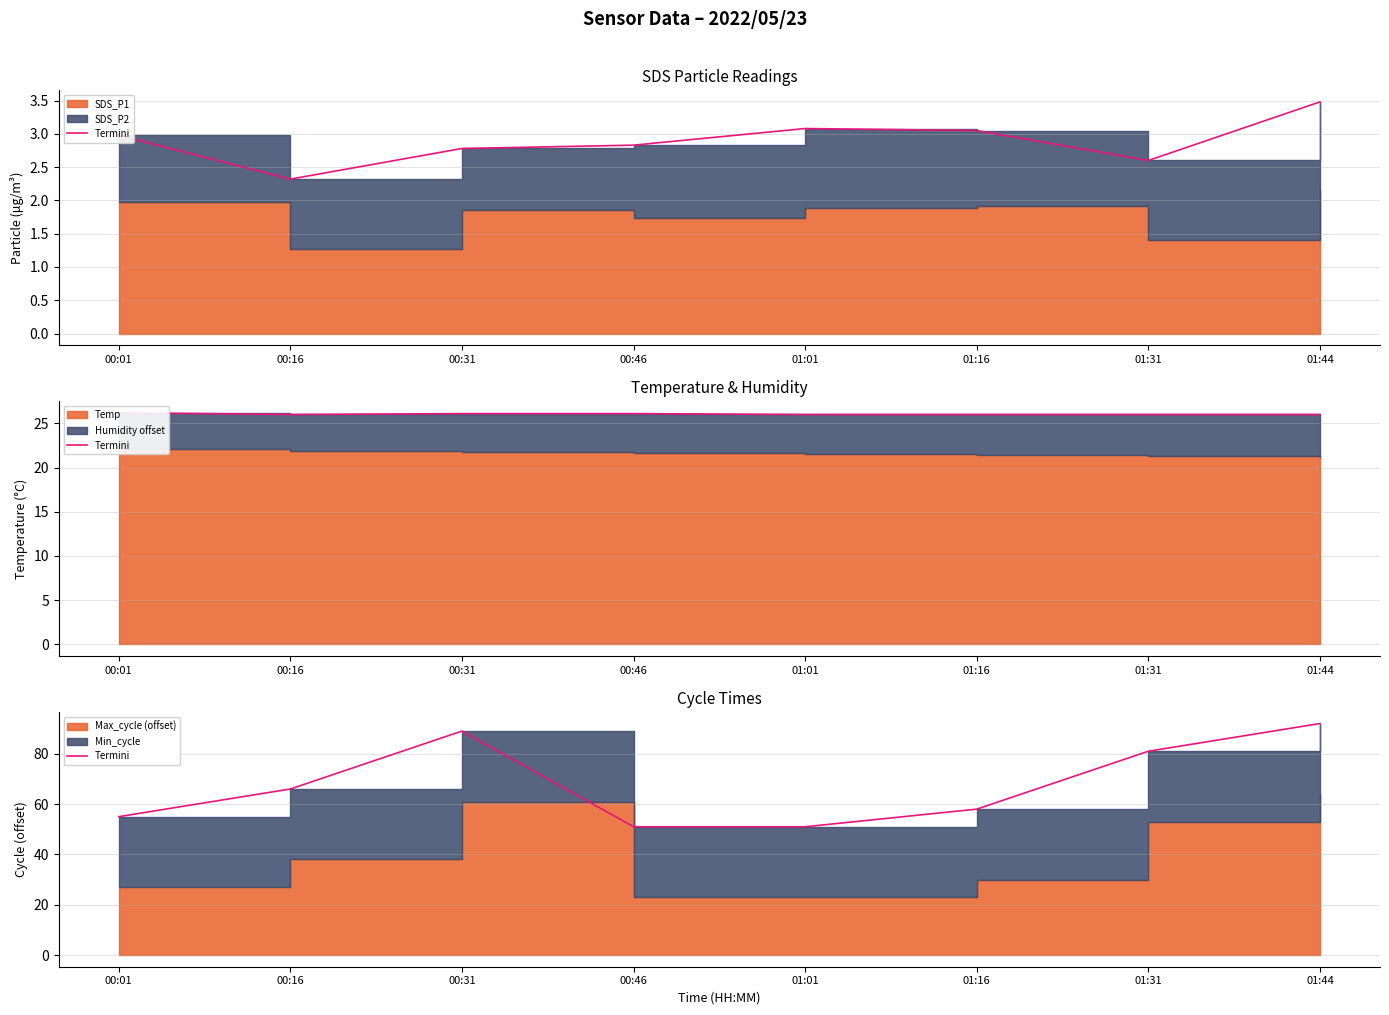

Which category has the highest value across all series?

01:44